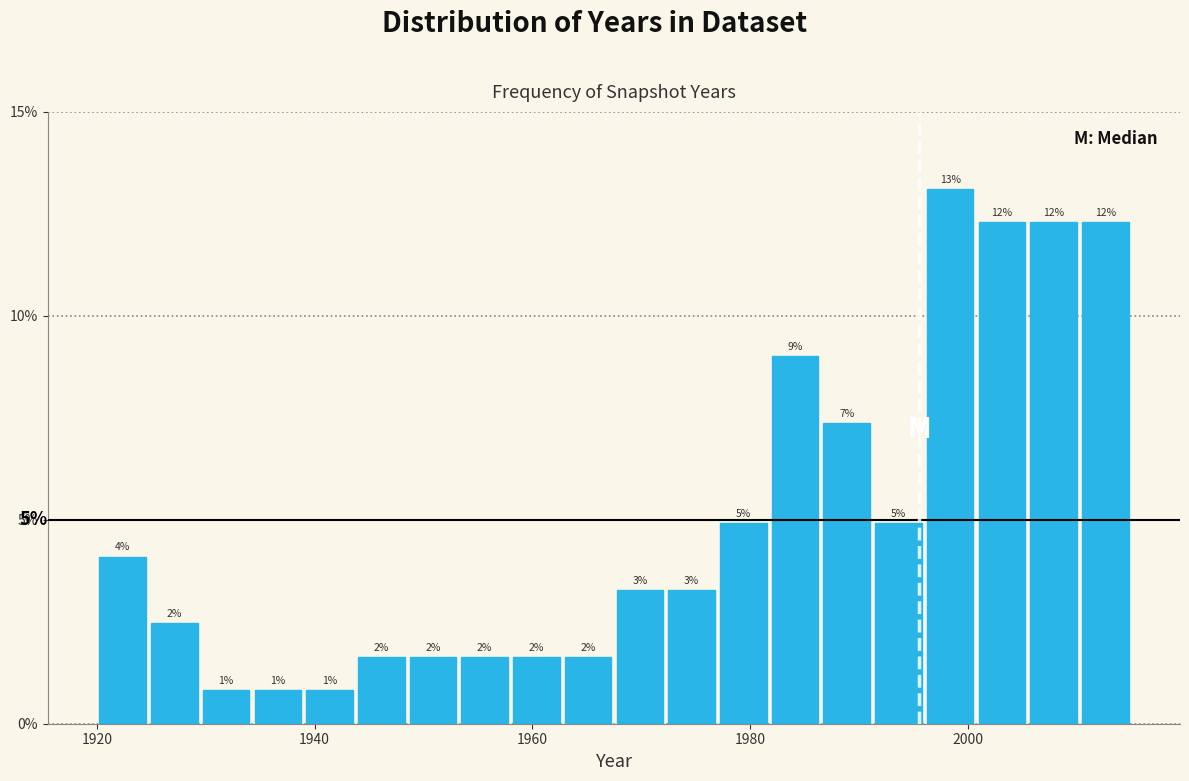

Around what value on the x-axis is the tallest bar? Give the approximate position of its centre, as read against the axis.

1998